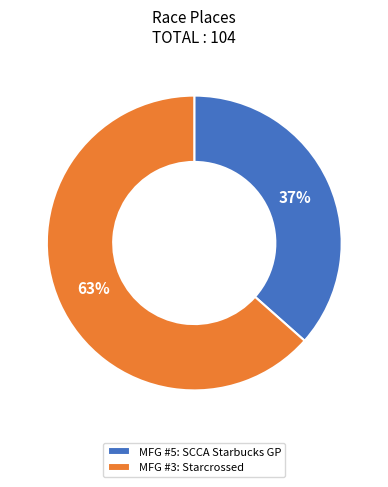

Rank the categories by value from highest to lowest.

MFG #3: Starcrossed, MFG #5: SCCA Starbucks GP